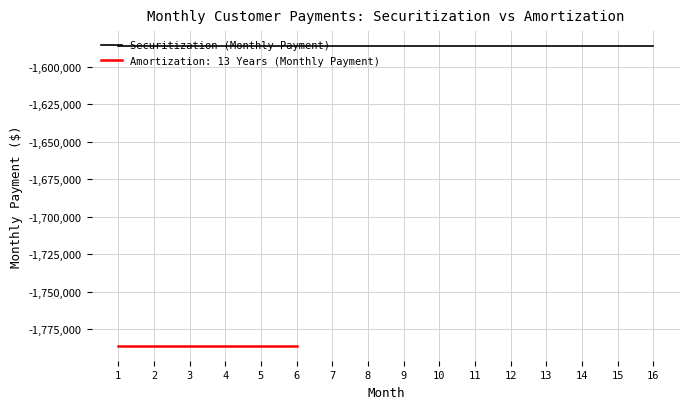

Which series has the widest spread of values?

Securitization (Monthly Payment)